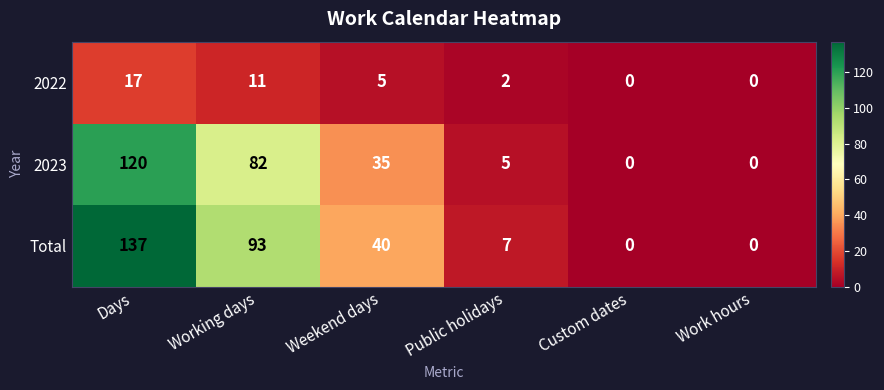

Is it true that 2023 equals 5 at Public holidays?

True